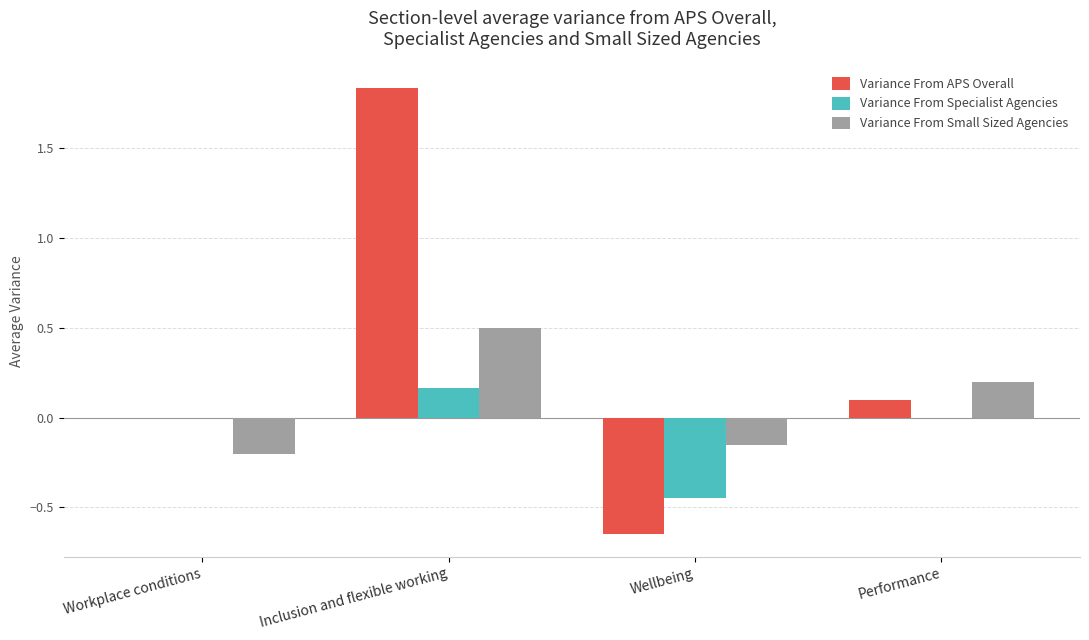

The Variance From Small Sized Agencies series shows 0.2 at Performance. True or false?

True